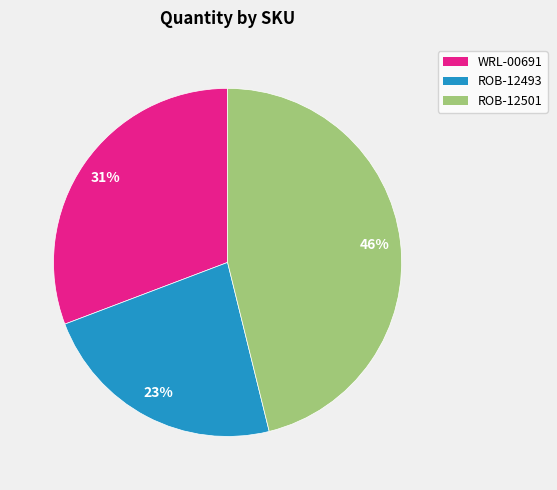

To the nearest percent, what is the combined percentage of ROB-12493 and ROB-12501?

69%